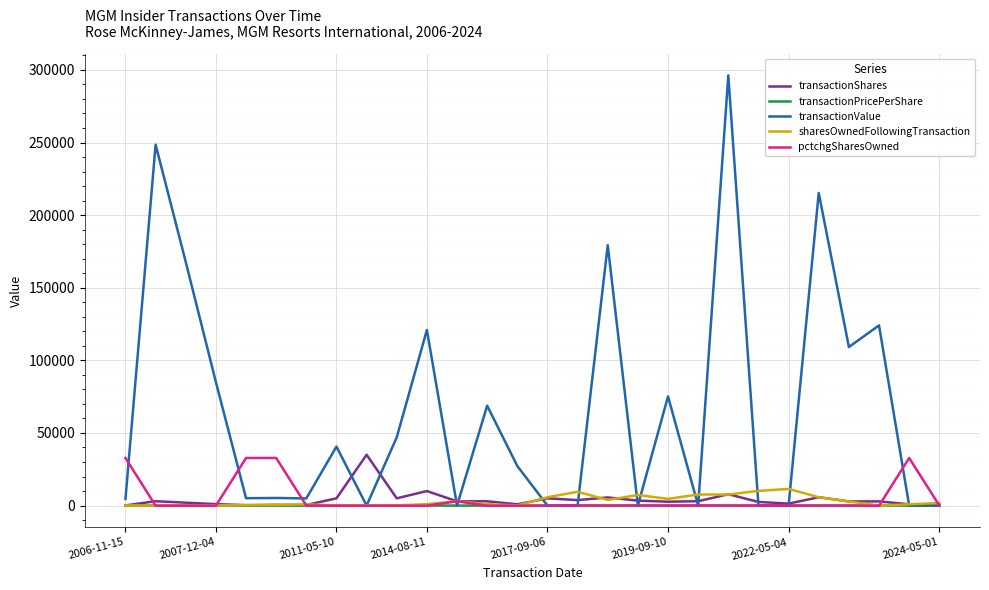

Which series has the largest range (max minus min)?

transactionValue